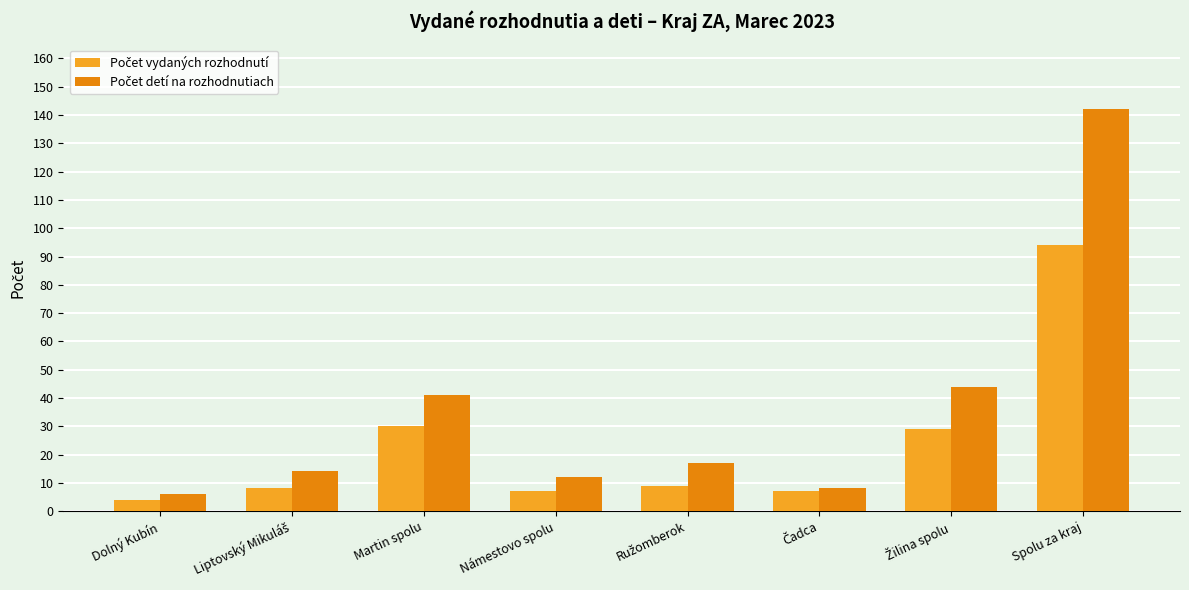

At which category is the sum across all series the highest?

Spolu za kraj